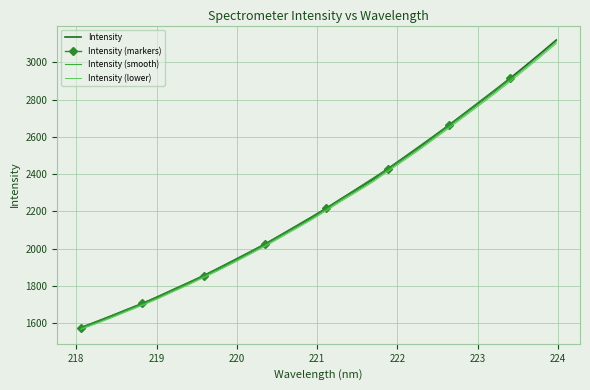

Where does the data first go above 2203?

221.1174